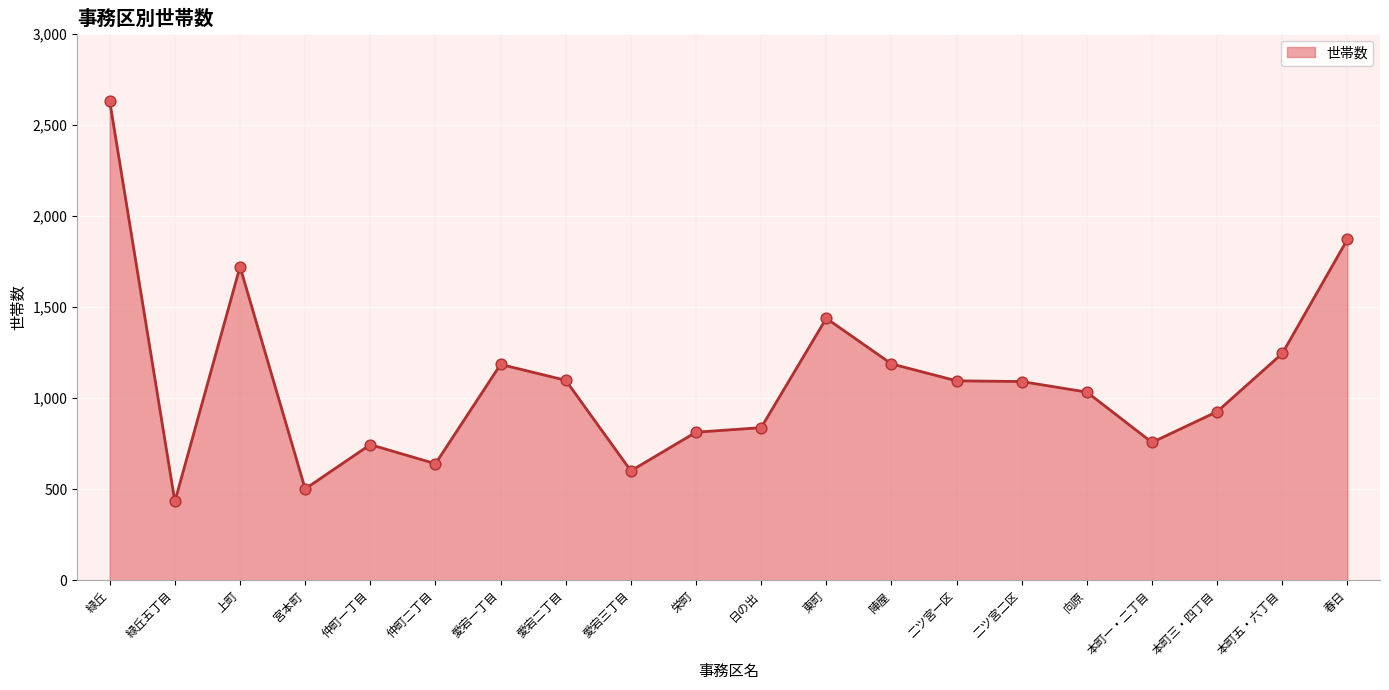

What is the change in value from 二ツ宮一区 to 二ツ宮二区?

-4